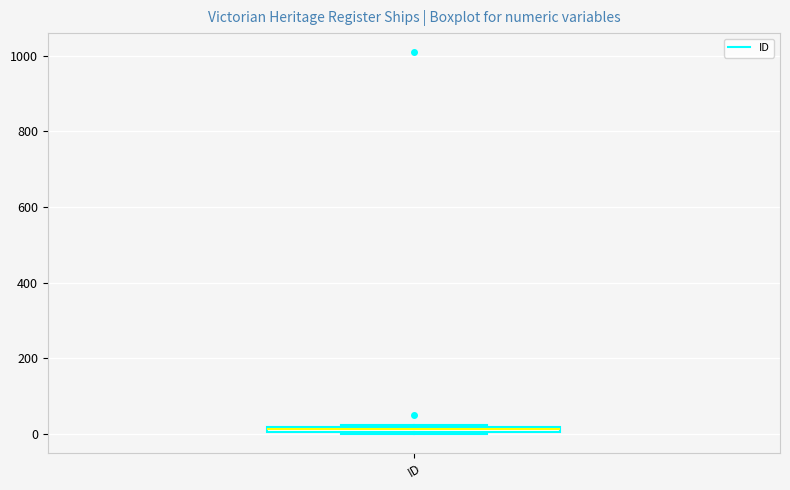

Where is the upper edge of the box for ID on the y-axis? The values are not printed on the chart, so give them approximately, as read against the axis.

20